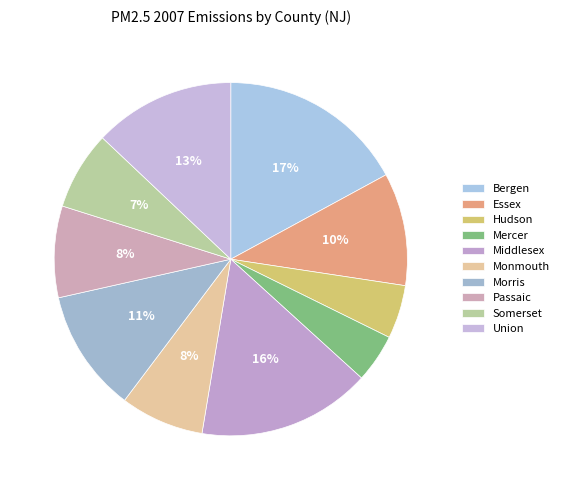

To the nearest percent, what percentage of the pie is Morris?

11%